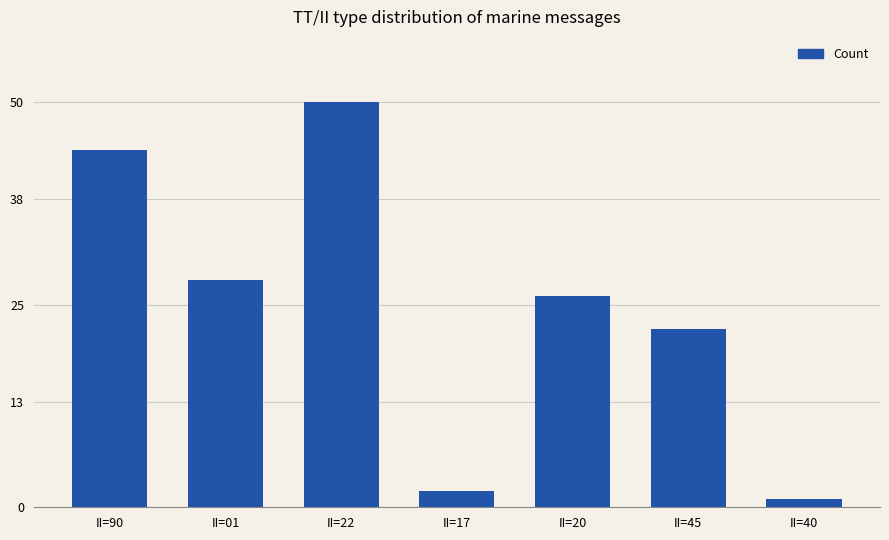

Between II=01 and II=45, which is larger?

II=01